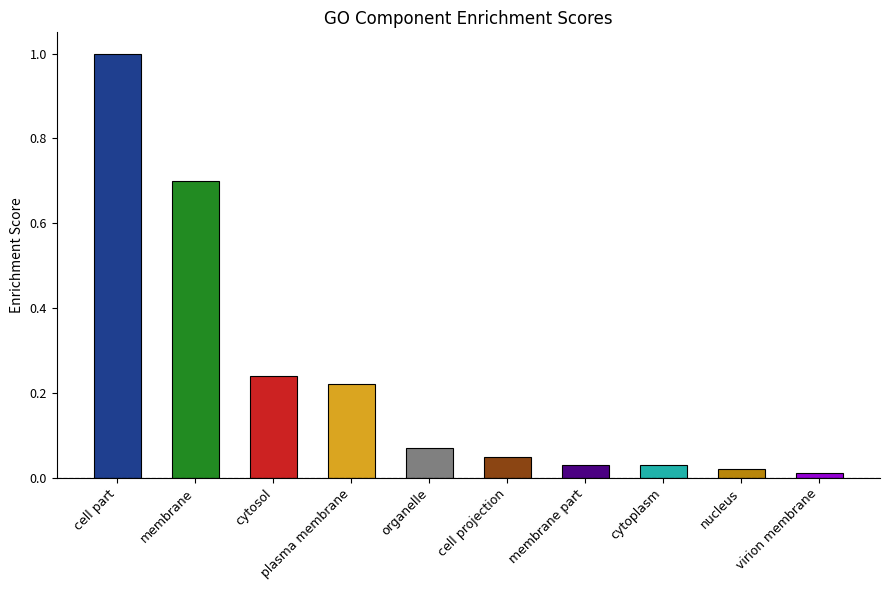

What is the difference between the second highest and minimum values?

0.7